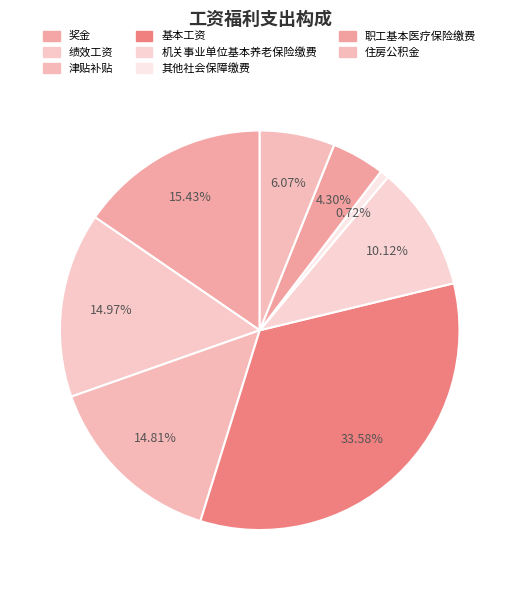

How many slices are in this pie chart?

8